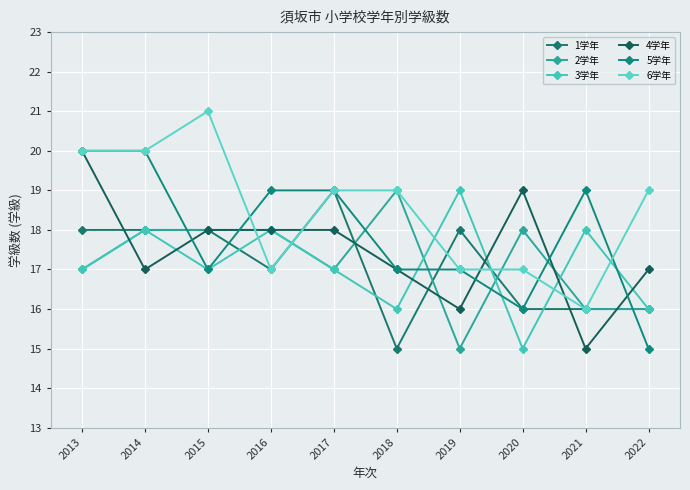

At which category is the sum across all series the highest?

2013